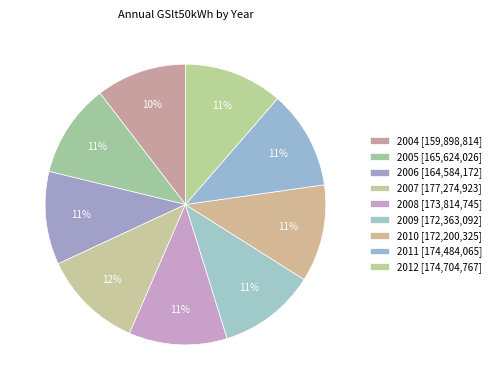

To the nearest percent, what is the difference between the 2005 and 2011 slice percentages?

1%